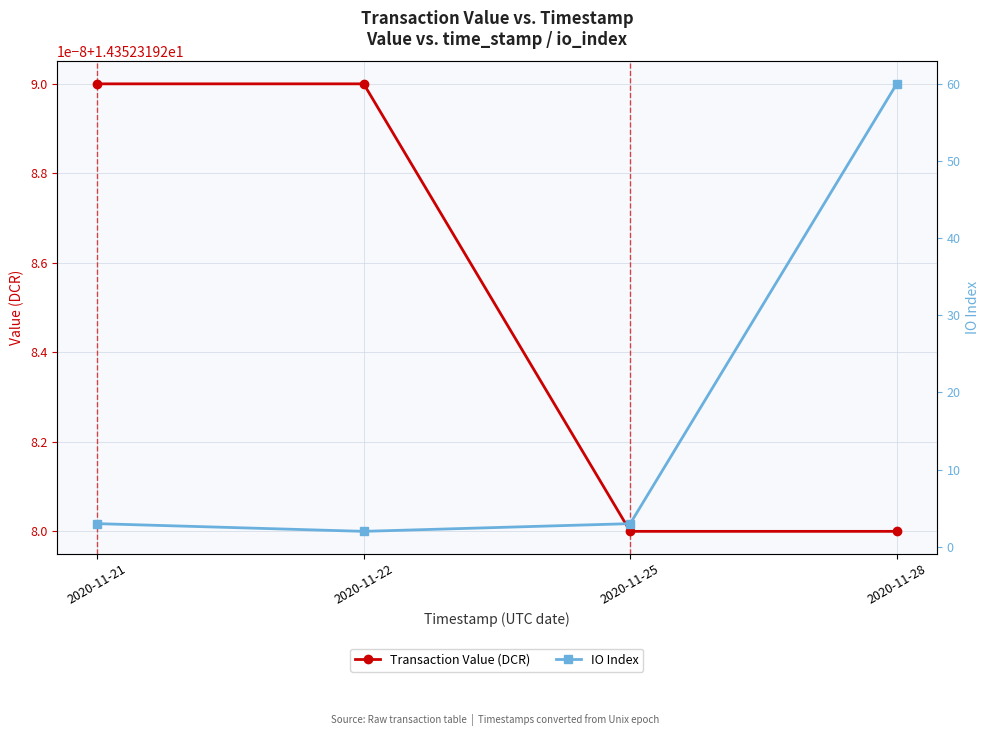

Between 2020-11-22 and 2020-11-28, which series saw the biggest shift?

IO Index